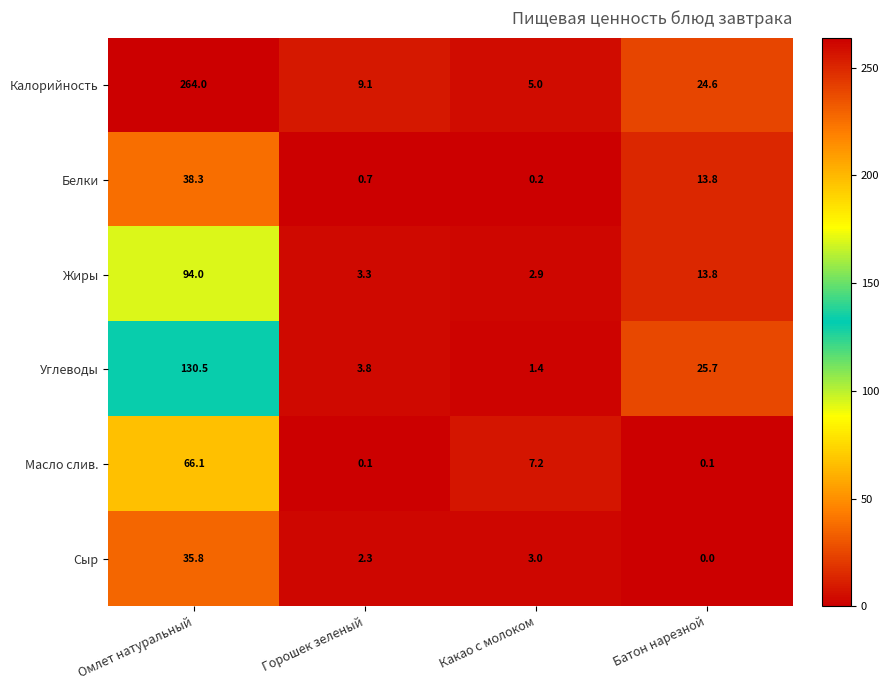

Count the number of data series in this chart.

6